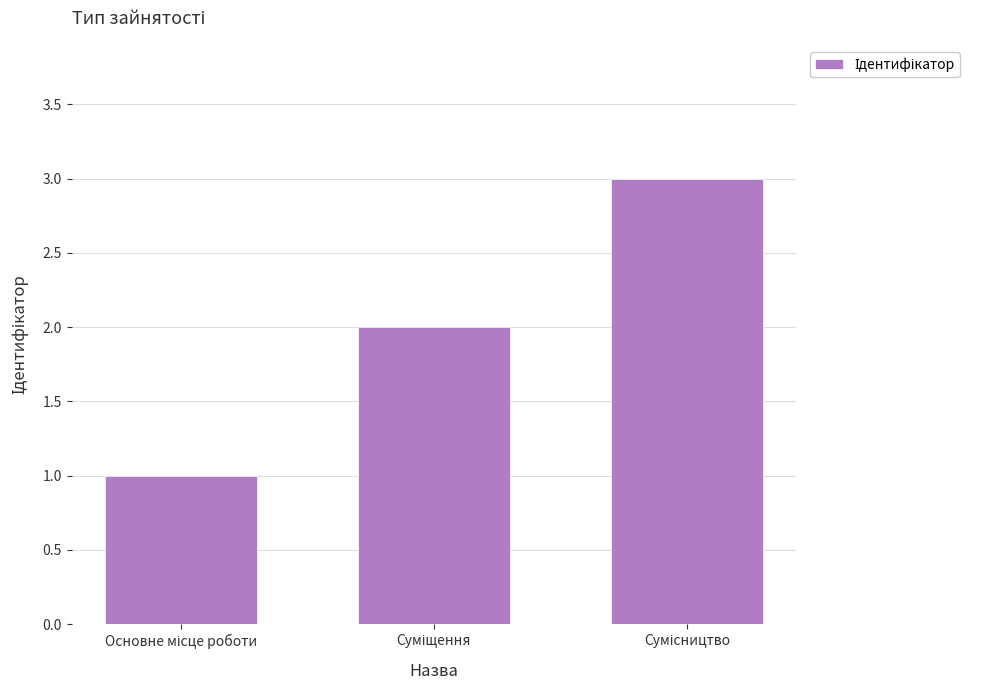

What is the sum of all values?

6